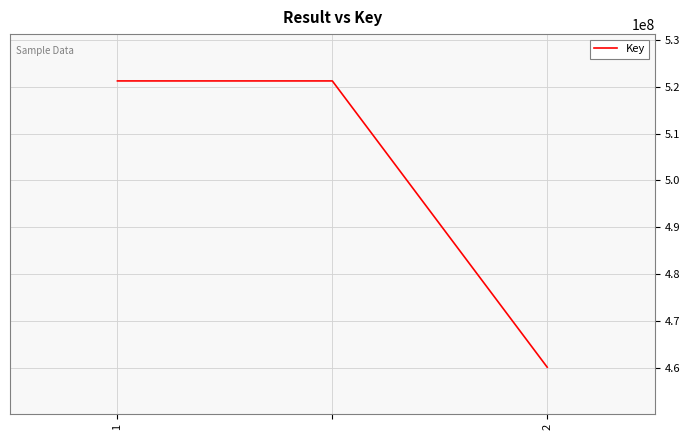

What is the greatest value displayed?

521241822